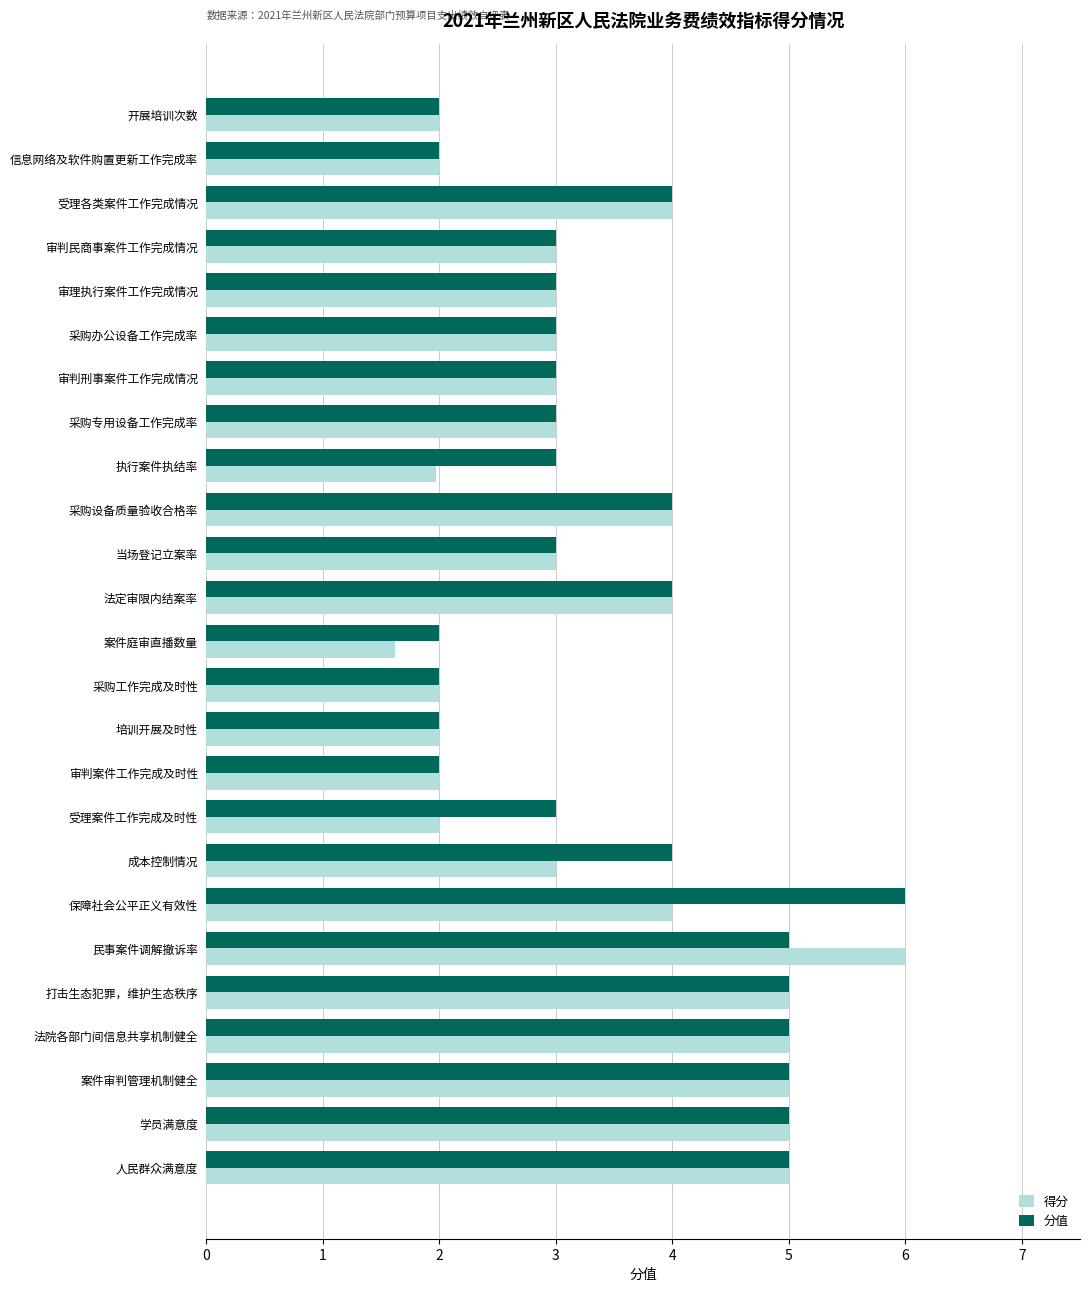

True or false: 得分 has a value of 3.0 at 成本控制情况.

True